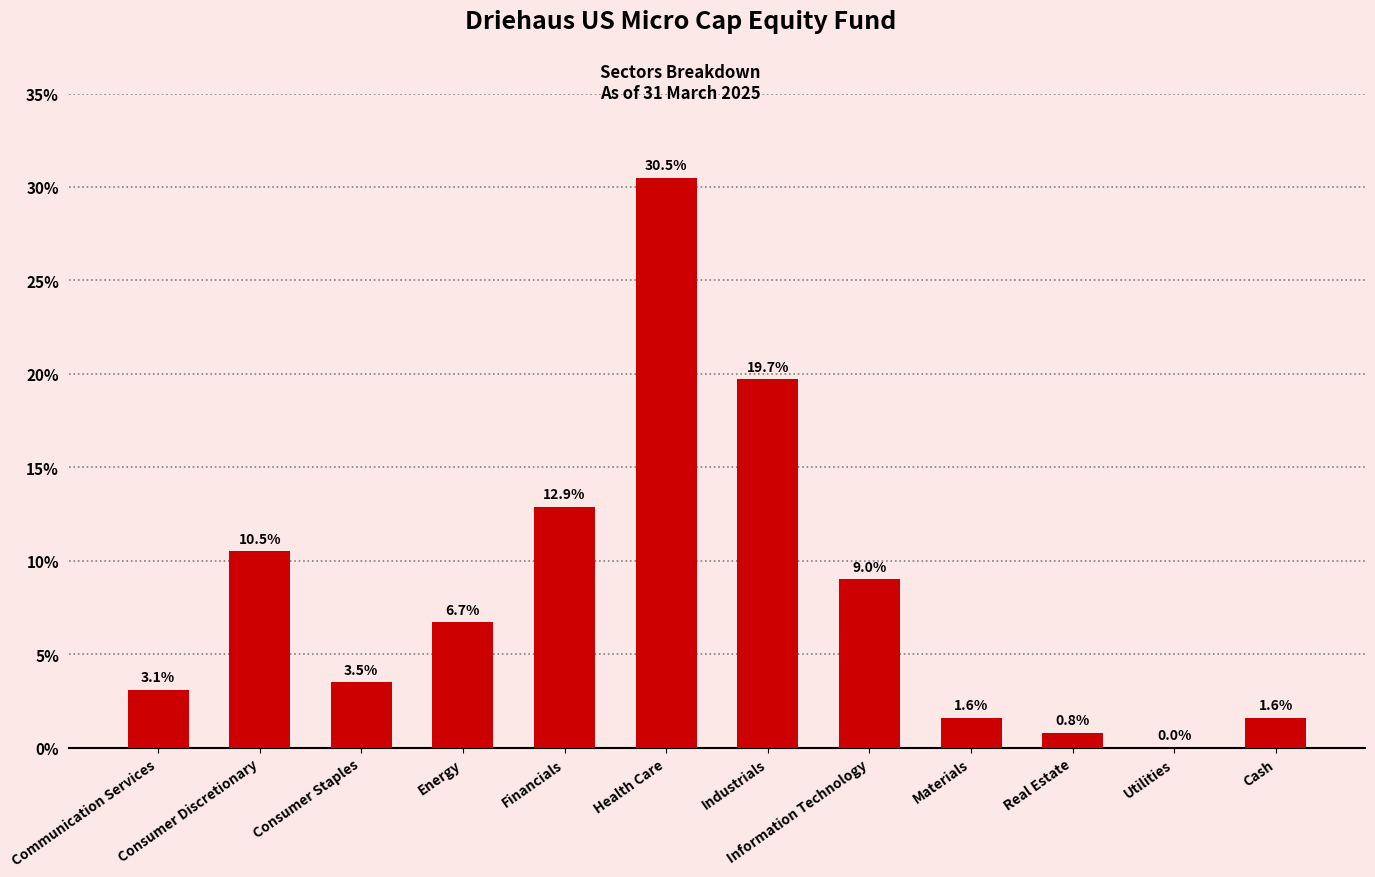

Reading left to right, transcribe all the data shown in this chart.

3.1	10.5	3.5	6.7	12.9	30.5	19.7	9.0	1.6	0.8	0.0	1.6